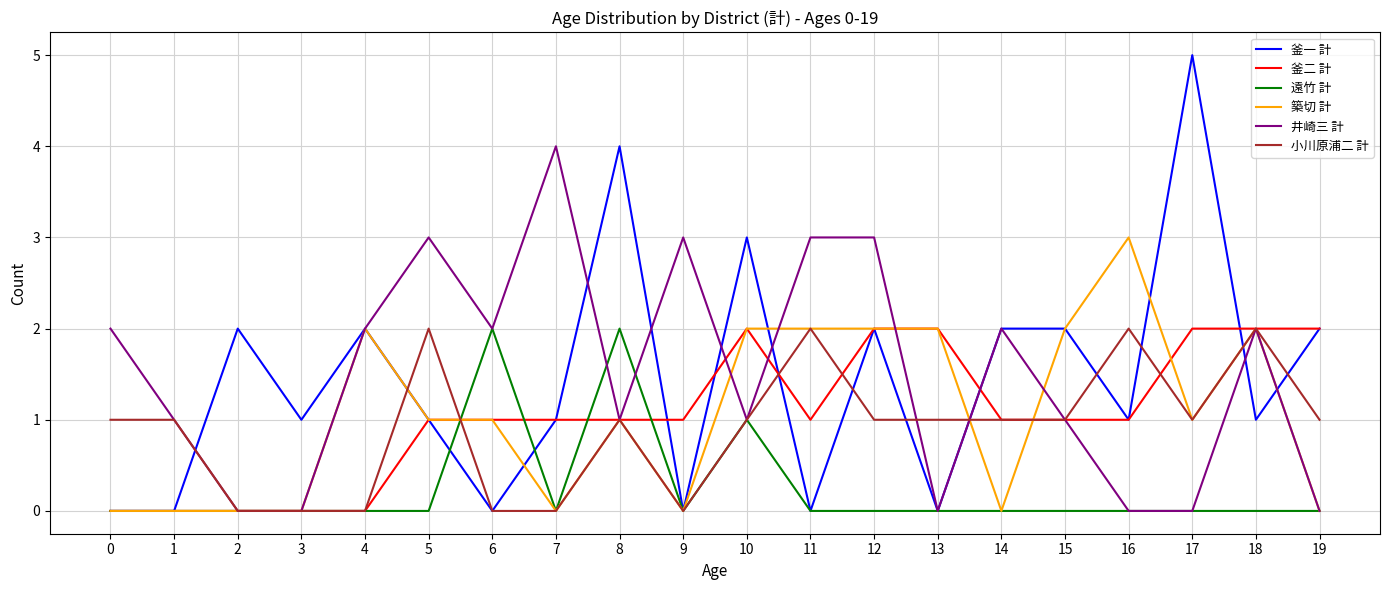

What is the maximum value shown in the chart?

5